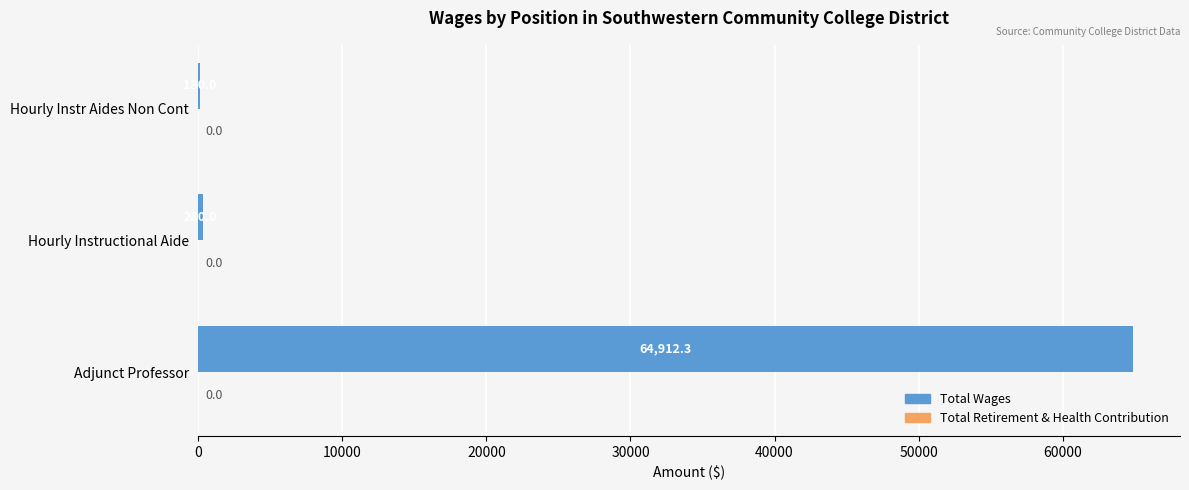

At which category does the chart reach its peak across all series?

Adjunct Professor